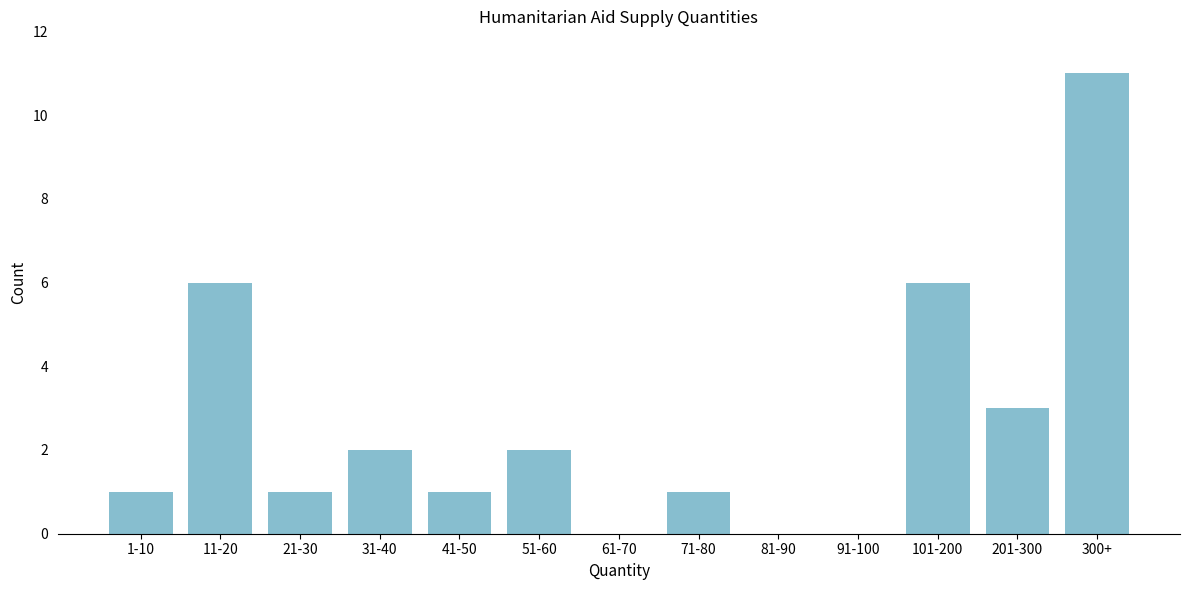

Reading left to right, list all the values displayed in this chart.

1-10=1	11-20=6	21-30=1	31-40=2	41-50=1	51-60=2	61-70=0	71-80=1	81-90=0	91-100=0	101-200=6	201-300=3	300+=11